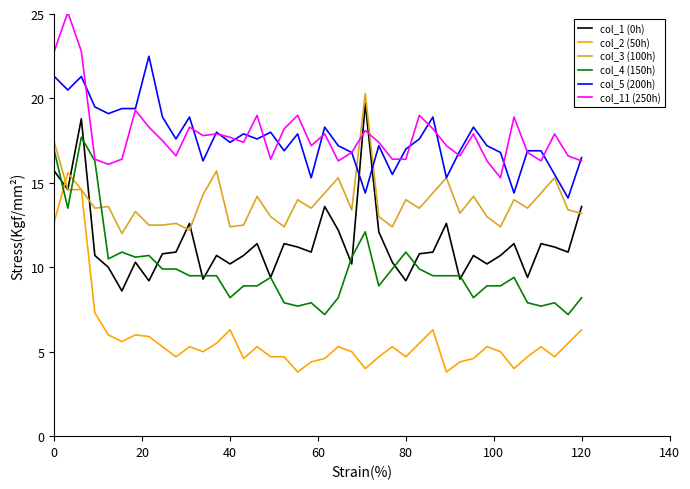

What is the greatest value displayed?

25.1